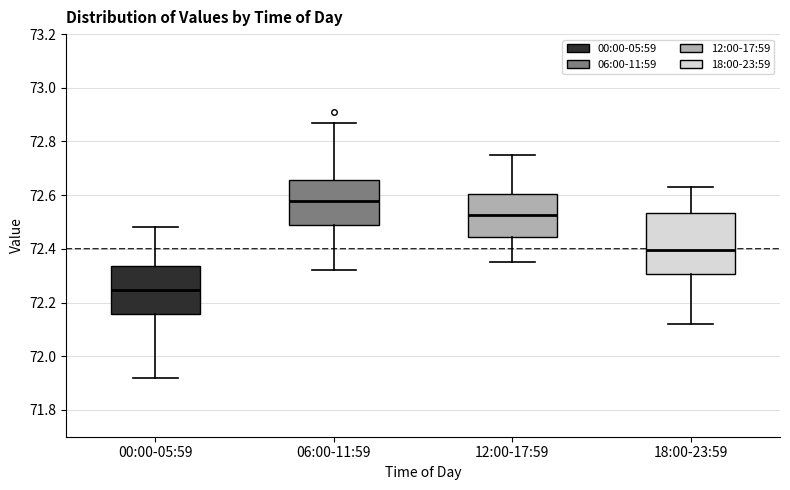

Reading left to right, transcribe this box plot: for each box, give where its median line is, the range the box spans, and where its two whiskers end, as read against the y-axis. The values are not printed on the chart, so give them approximately, as read against the axis.

00:00-05:59: median 72.24, box 72.16 to 72.34, whiskers 71.92 to 72.48
06:00-11:59: median 72.58, box 72.48 to 72.66, whiskers 72.32 to 72.88
12:00-17:59: median 72.52, box 72.44 to 72.60, whiskers 72.36 to 72.76
18:00-23:59: median 72.40, box 72.30 to 72.54, whiskers 72.12 to 72.64